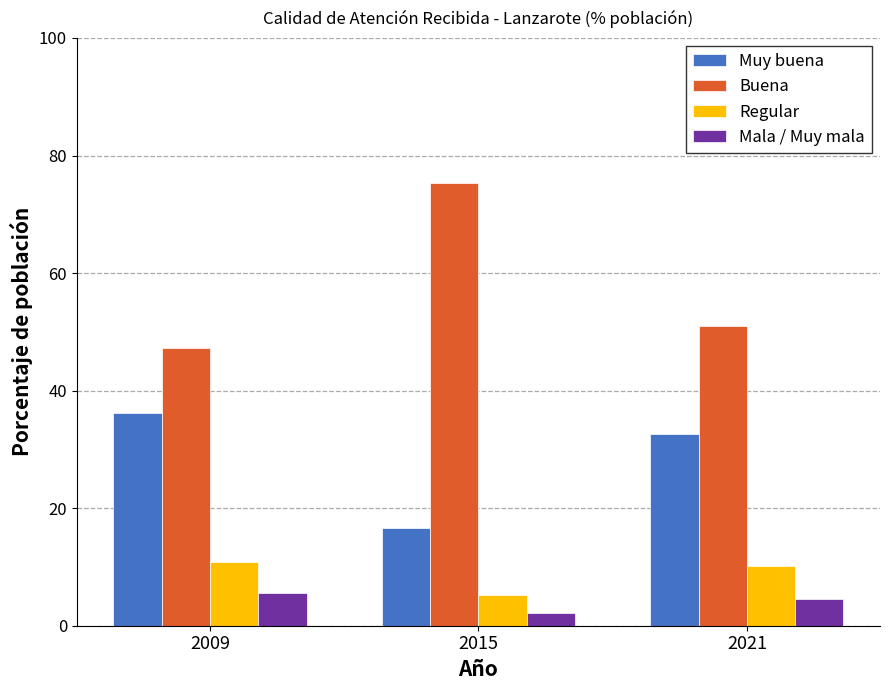

What are all the series names shown in the legend?

Muy buena, Buena, Regular, Mala / Muy mala